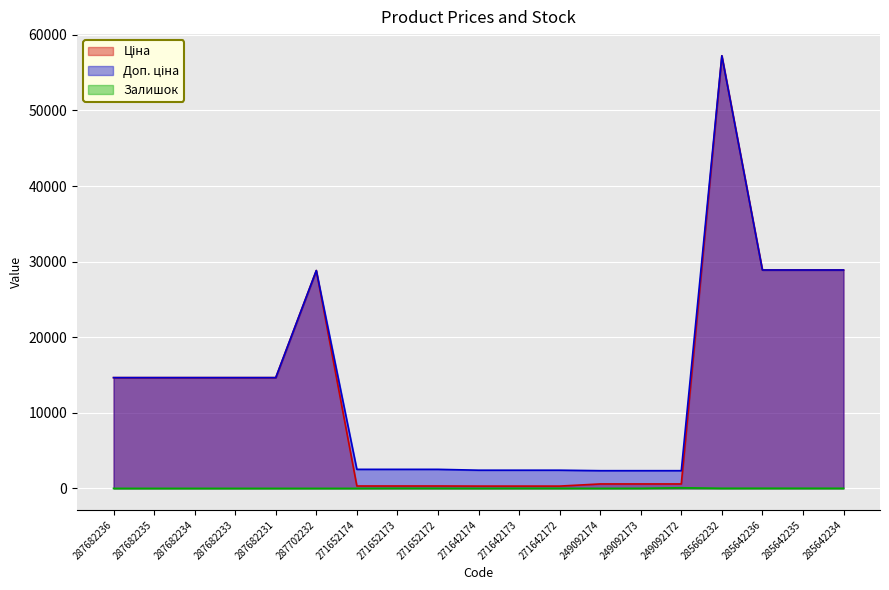

Where does the Залишок series first go above 8?

271652173